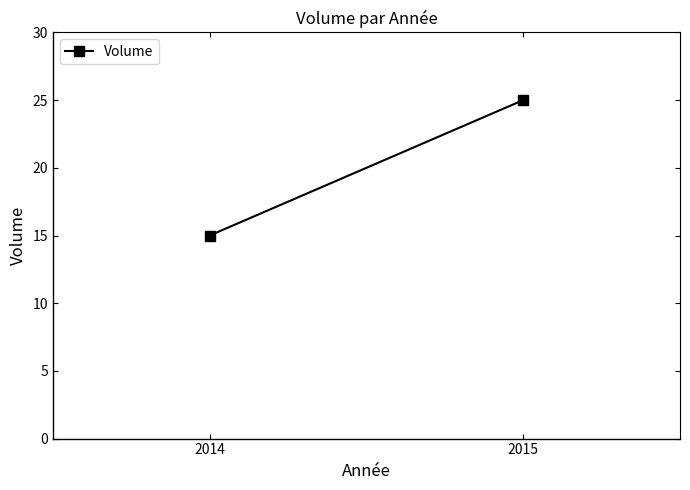

Reading left to right, transcribe all the data shown in this chart.

15	25